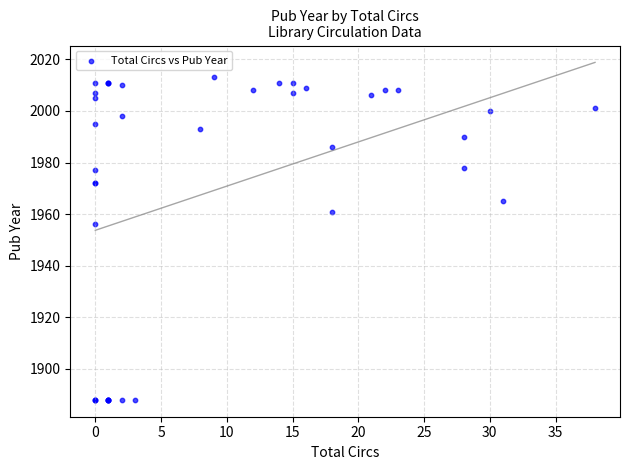

What Y value in the scatter plot is closest to 1950?

1956